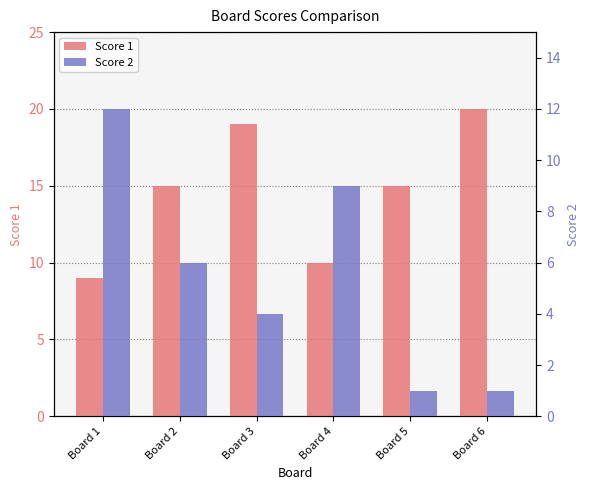

How many values in the Score 2 series are below 6?

3